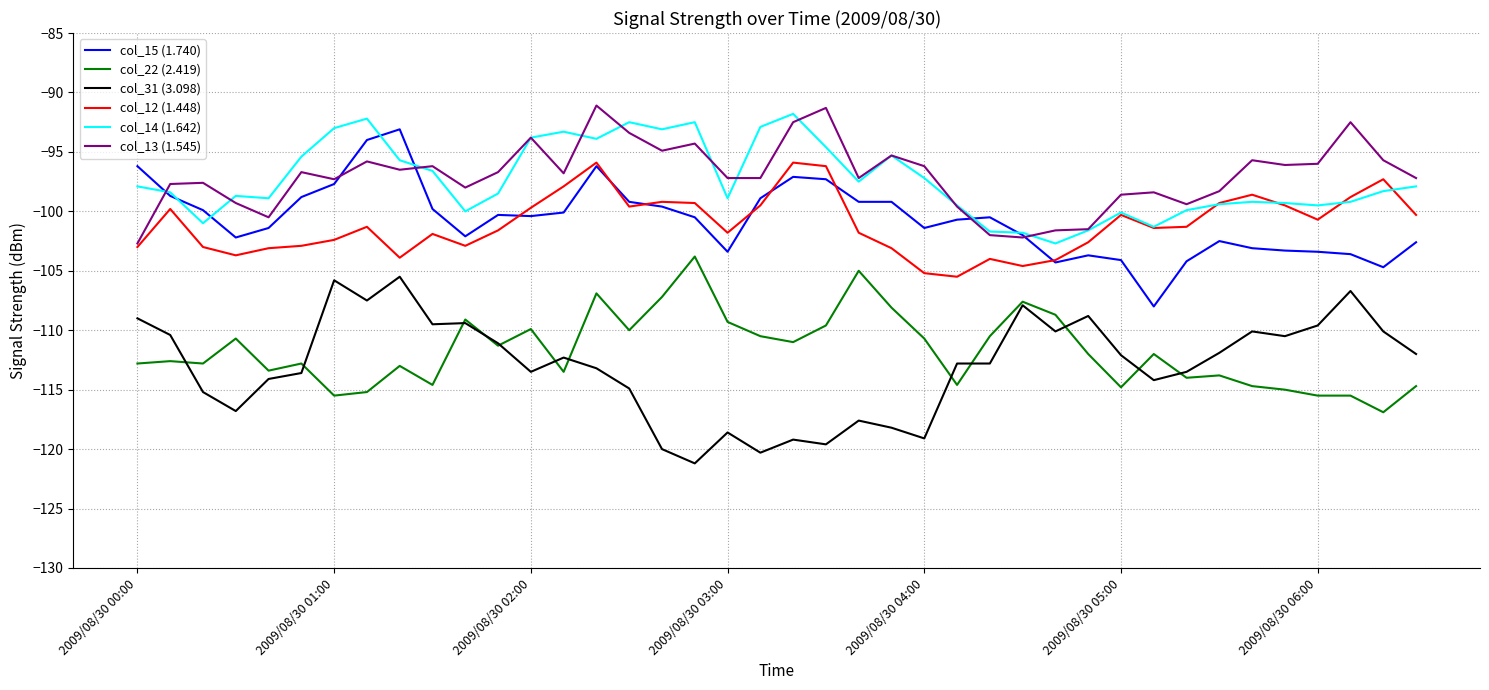

What is the lowest value of the col_15 (1.740) series?

-108.0